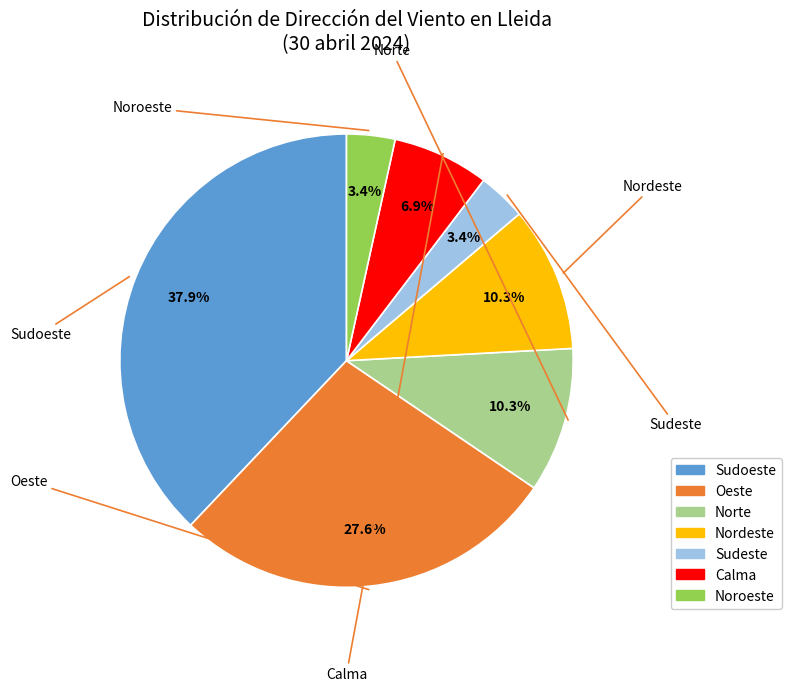

How many segments does this pie chart have?

7